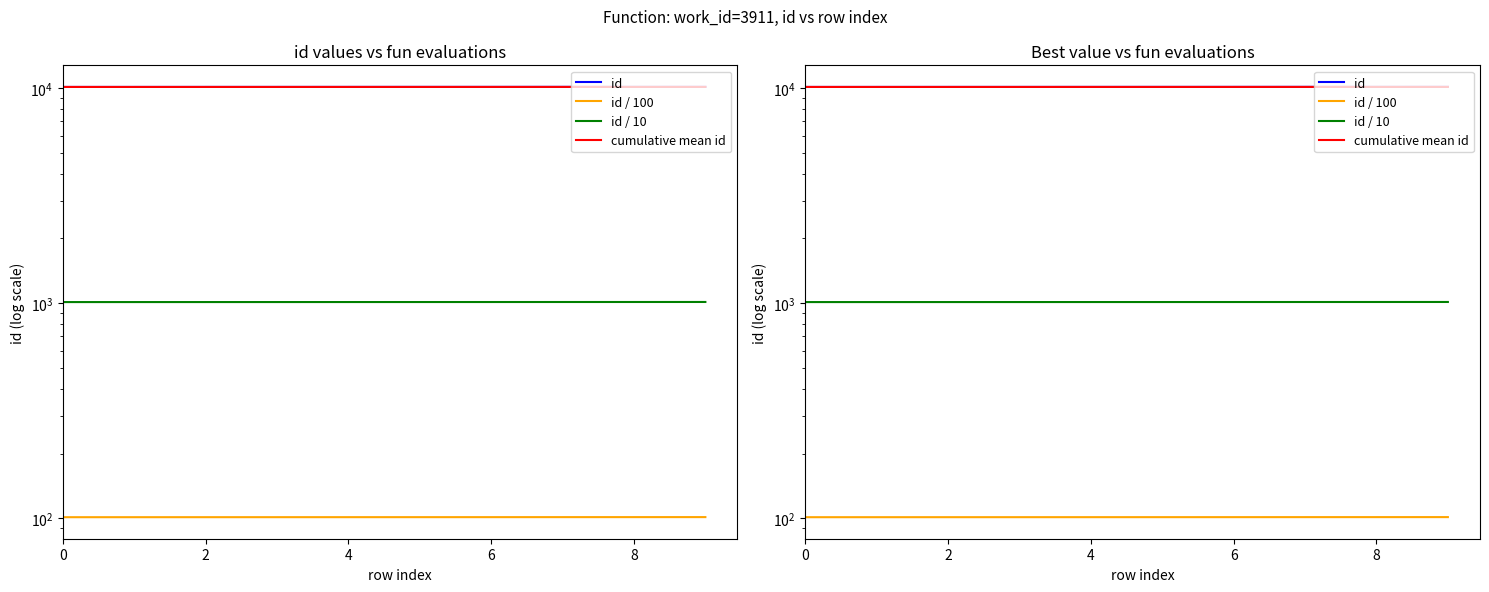

Which series has the widest spread of values?

id